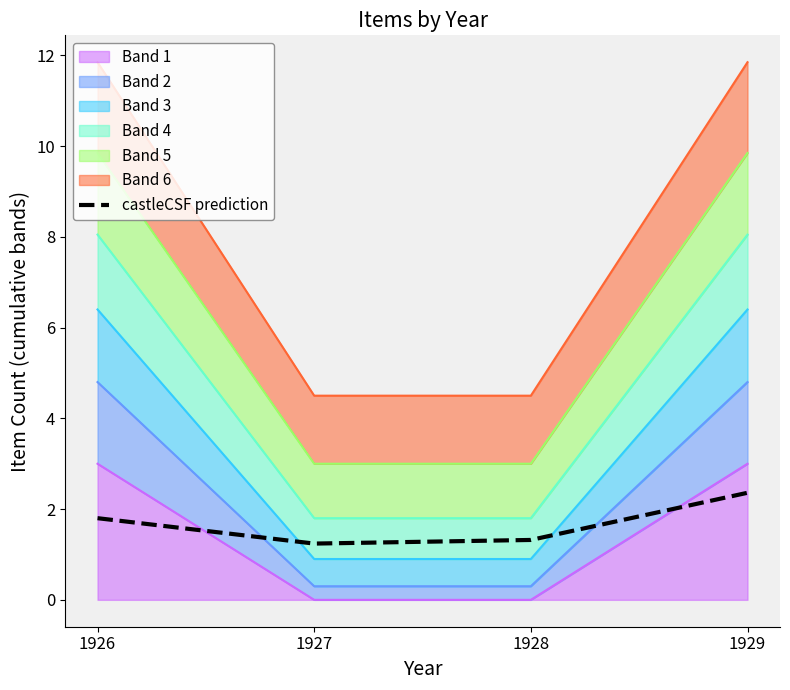

Count the values in the range 1 to 2.

3